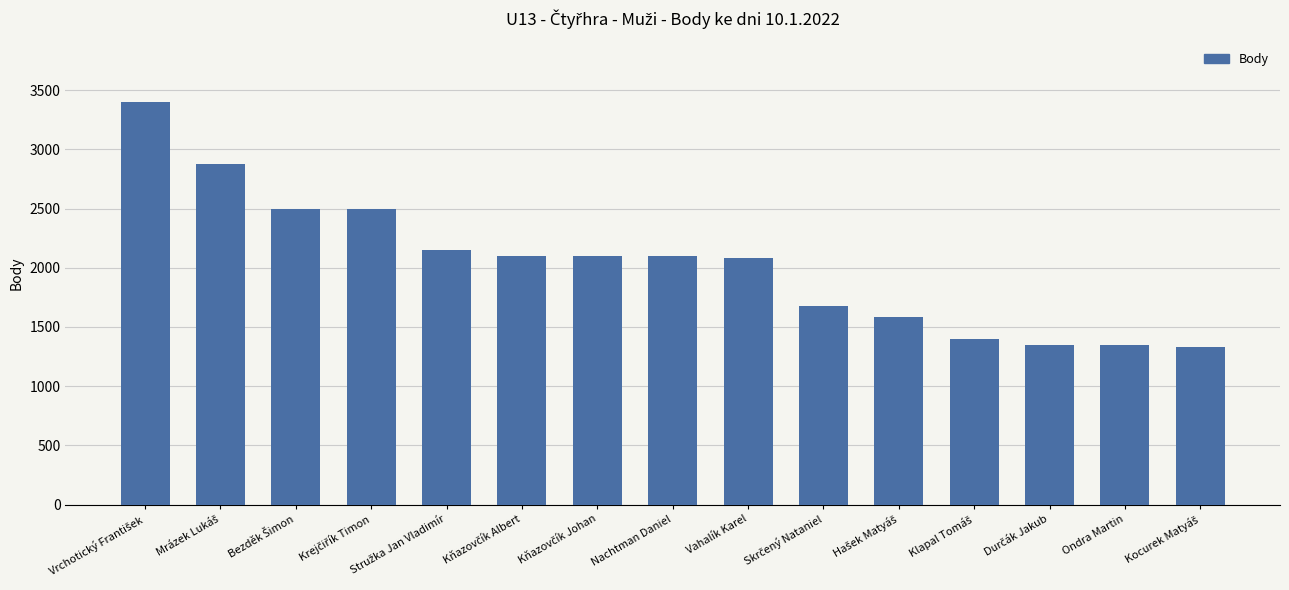

What is the approximate value at Vahalík Karel?

2080